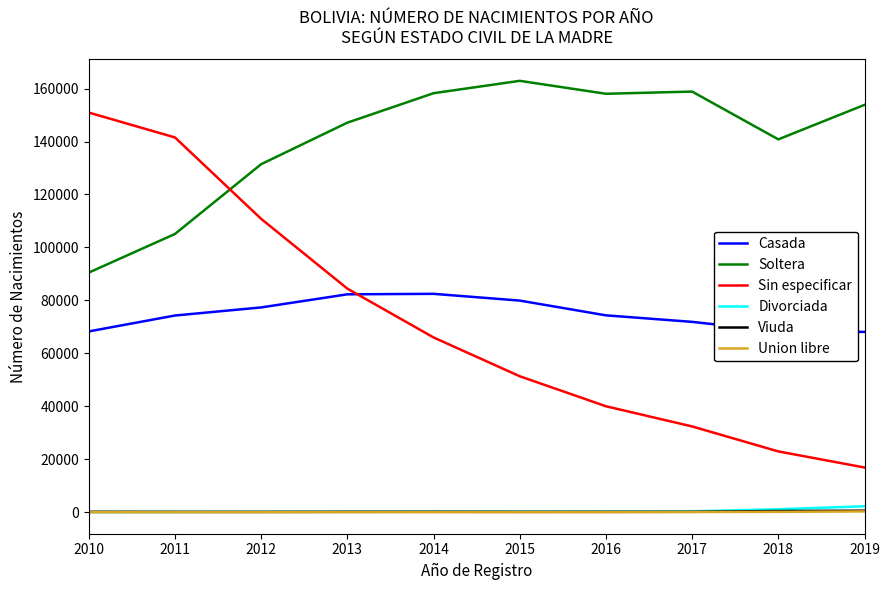

Is the value of Sin especificar at 2015 greater than the value of Viuda at 2013?

Yes